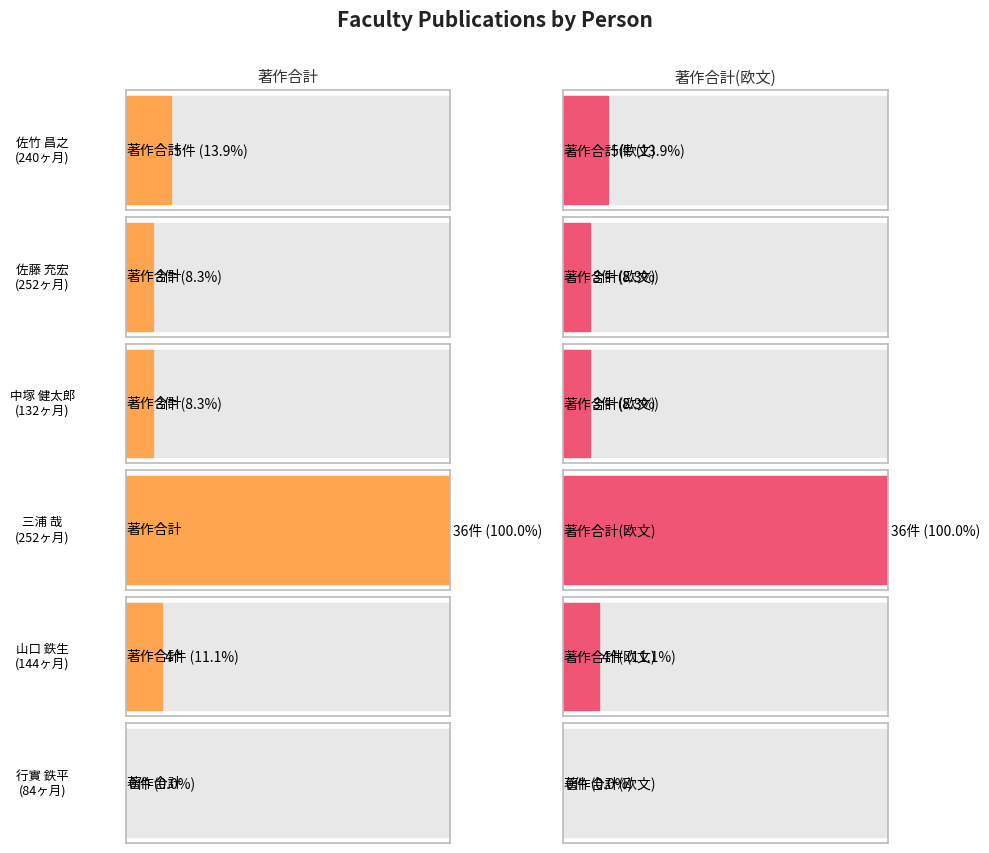

Does the chart contain any negative values?

No